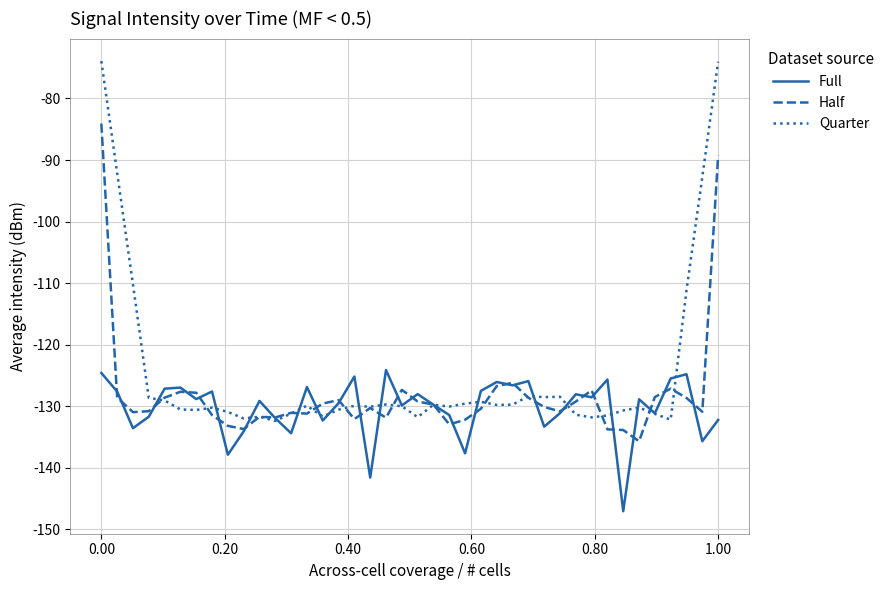

What are all the series names shown in the legend?

Full, Half, Quarter